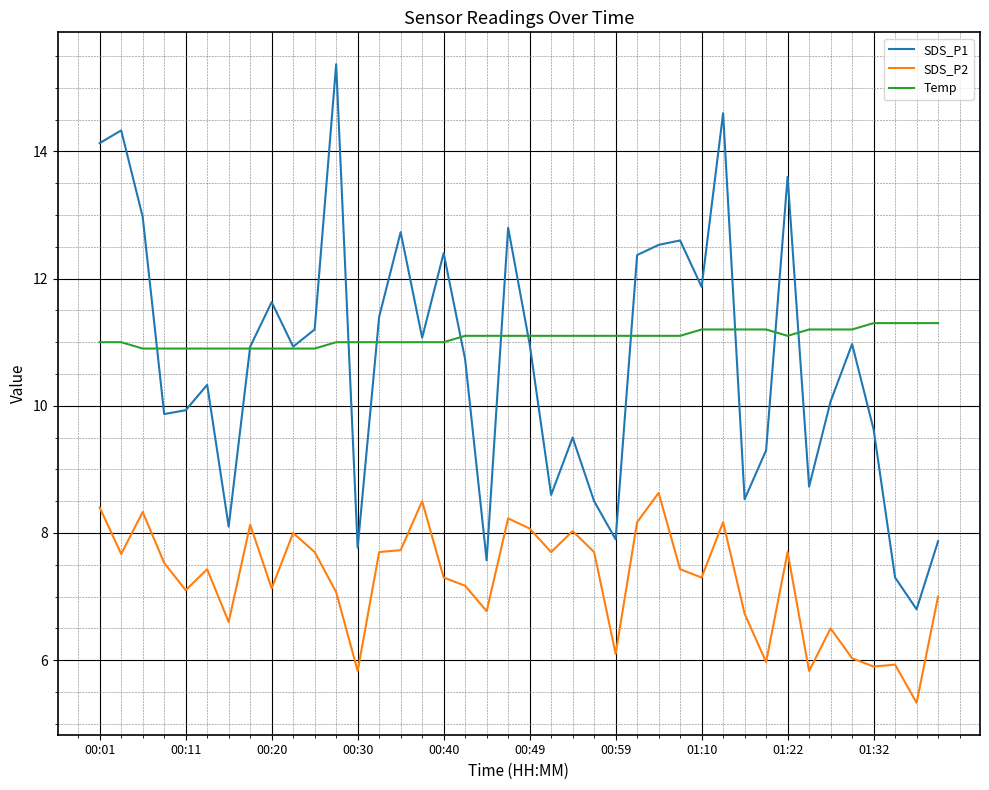

What is the lowest value of the Temp series?

10.9